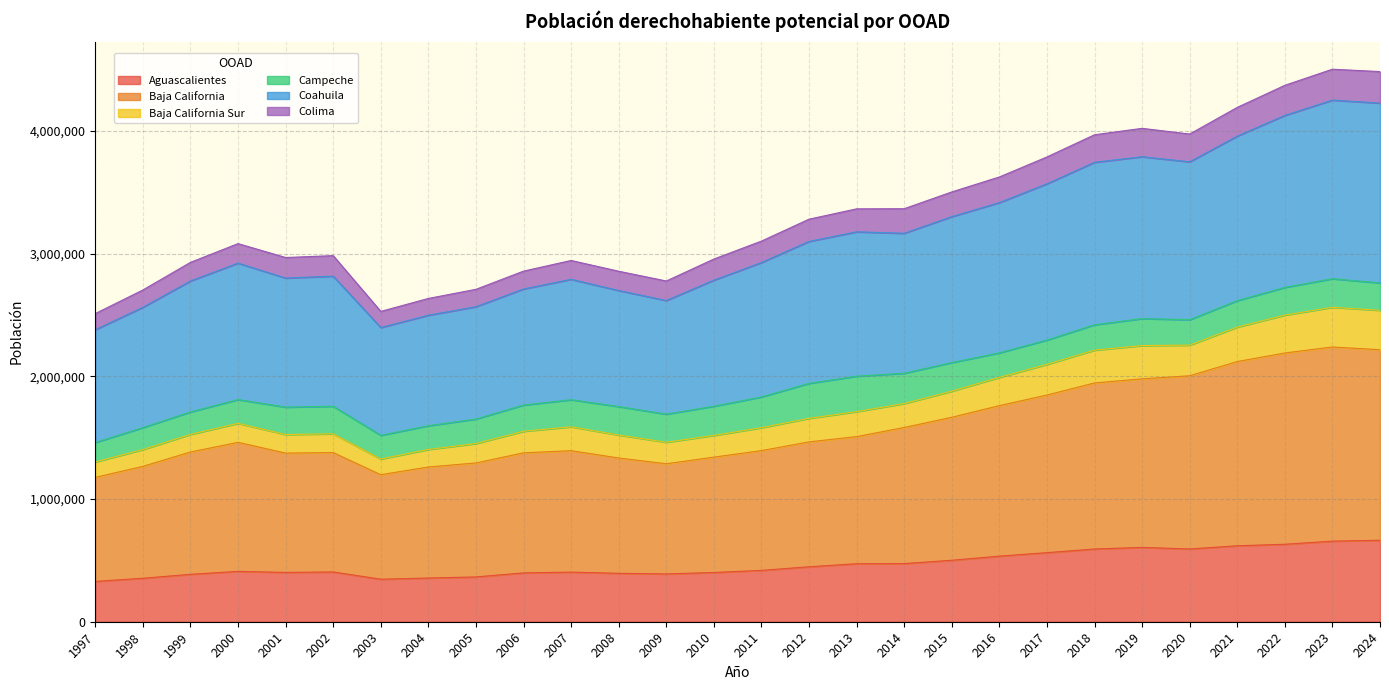

True or false: Coahuila has more than 2 interior local peaks.

True